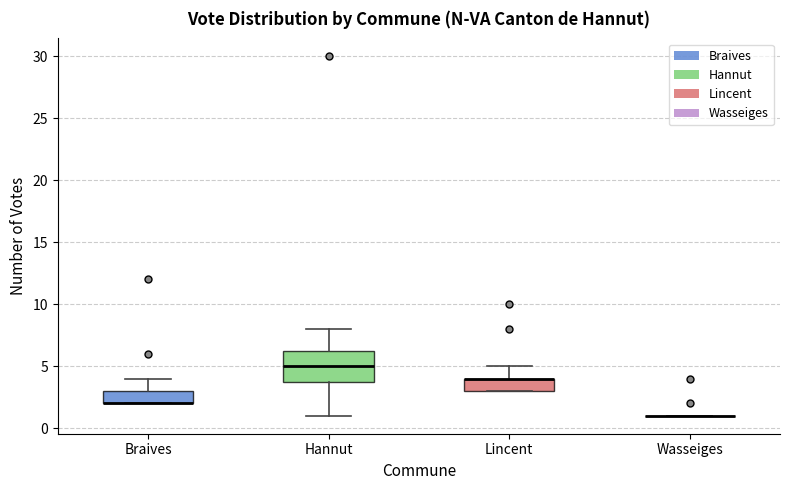

Reading left to right, read every box against the y-axis: the position of its median line, the range the box covers, and the ends of its whiskers. The values are not printed on the chart, so give them approximately, as read against the axis.

Braives: median 2.0 (drawn on the box's lower edge), box 2.0 to 3.0, whiskers 2.0 to 4.0
Hannut: median 5.0, box 4.0 to 6.5, whiskers 1.0 to 8.0
Lincent: median 4.0 (drawn on the box's upper edge), box 3.0 to 4.0, whiskers 3.0 to 5.0
Wasseiges: box collapsed to a line at 1.0, whiskers 1.0 to 1.0